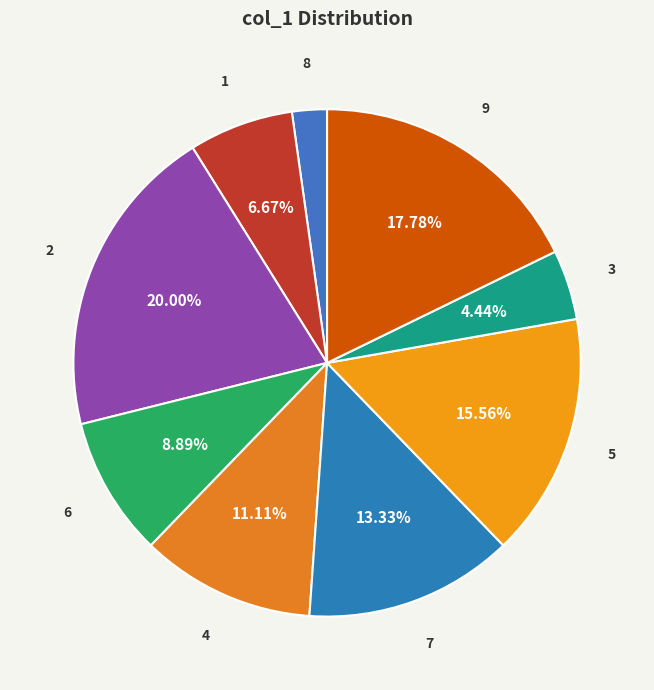

How many slices are in this pie chart?

9